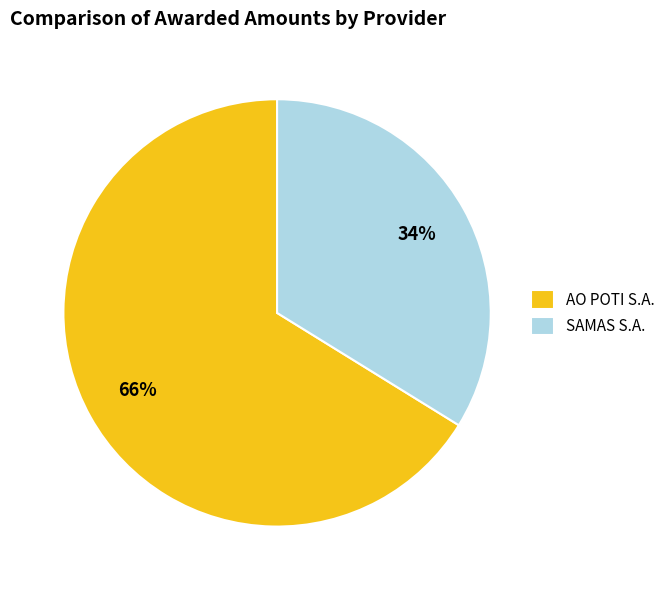

What is the largest slice in the pie chart?

AO POTI S.A.